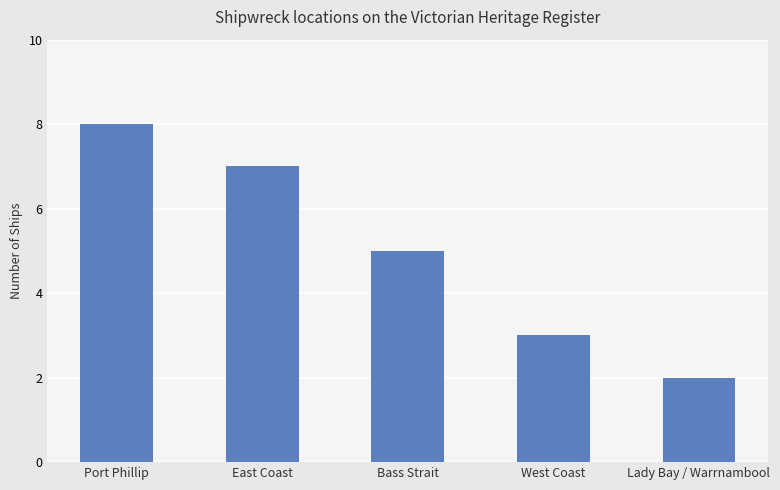

True or false: the data shows 3 at East Coast.

False